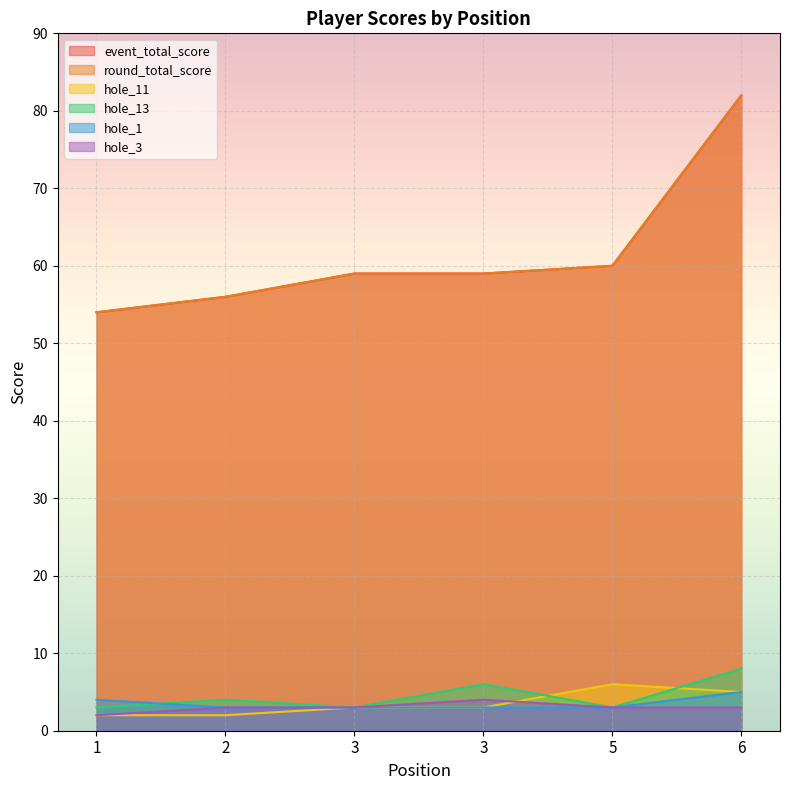

Where is round_total_score nearest to the value 68?

5